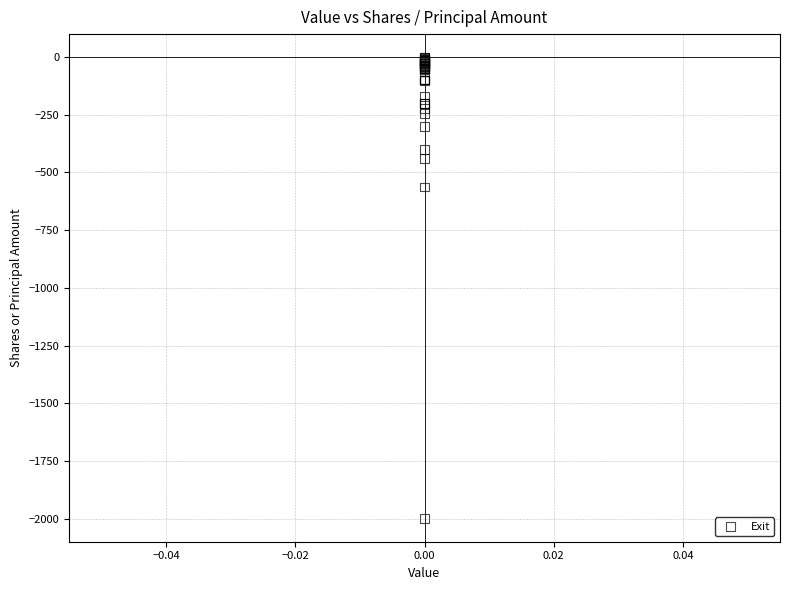

What Y value in the scatter plot is closest to -1000?

-563